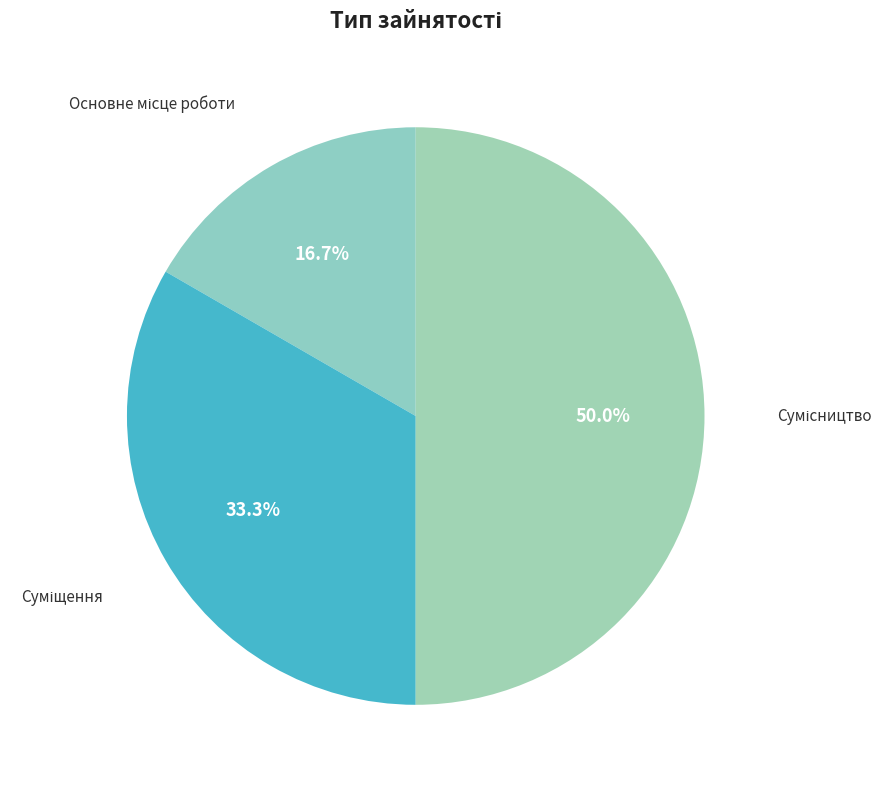

Rank the categories by value from lowest to highest.

Основне місце роботи, Суміщення, Сумісництво